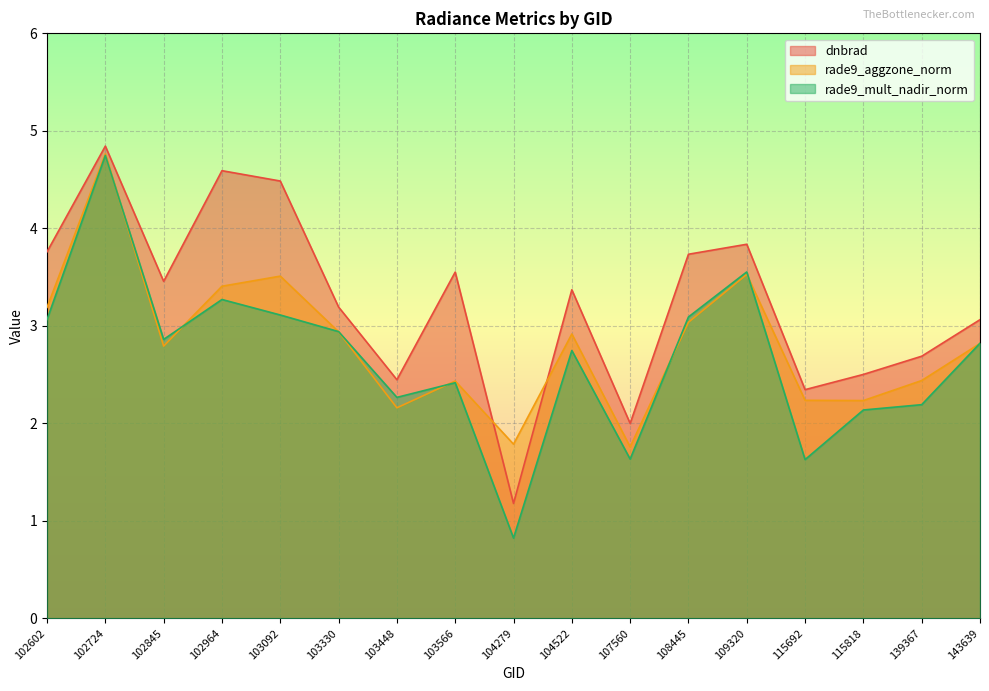

What is the approximate value of rade9_mult_nadir_norm at 103330?

2.9